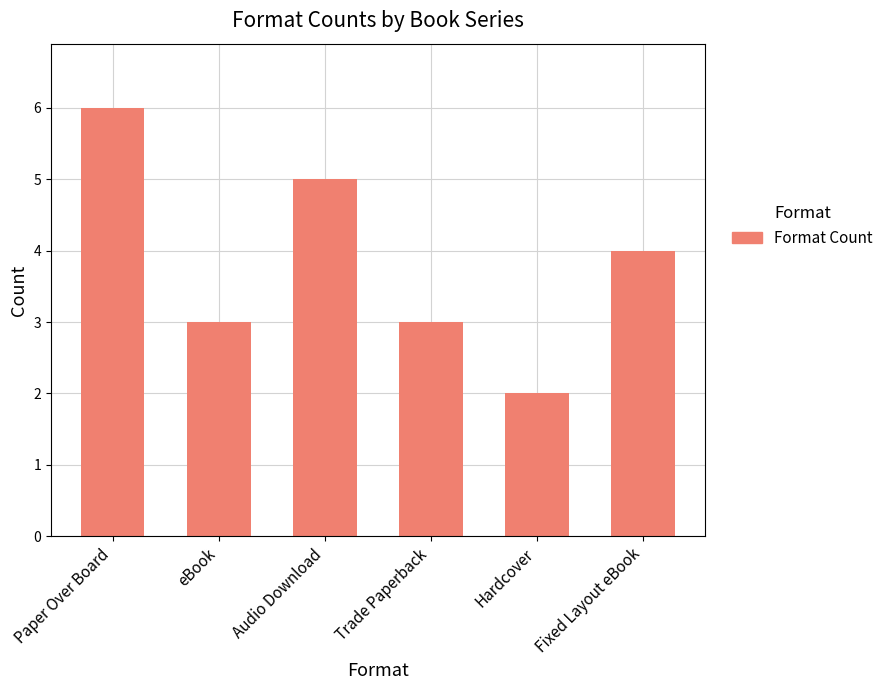

Reading left to right, transcribe all the data shown in this chart.

6	3	5	3	2	4